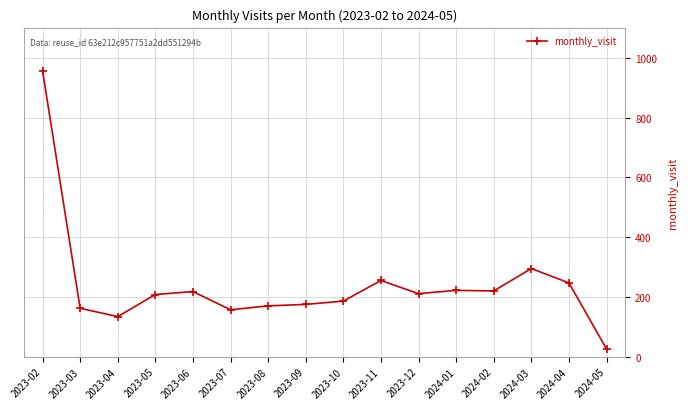

Does the chart have visible grid lines?

Yes